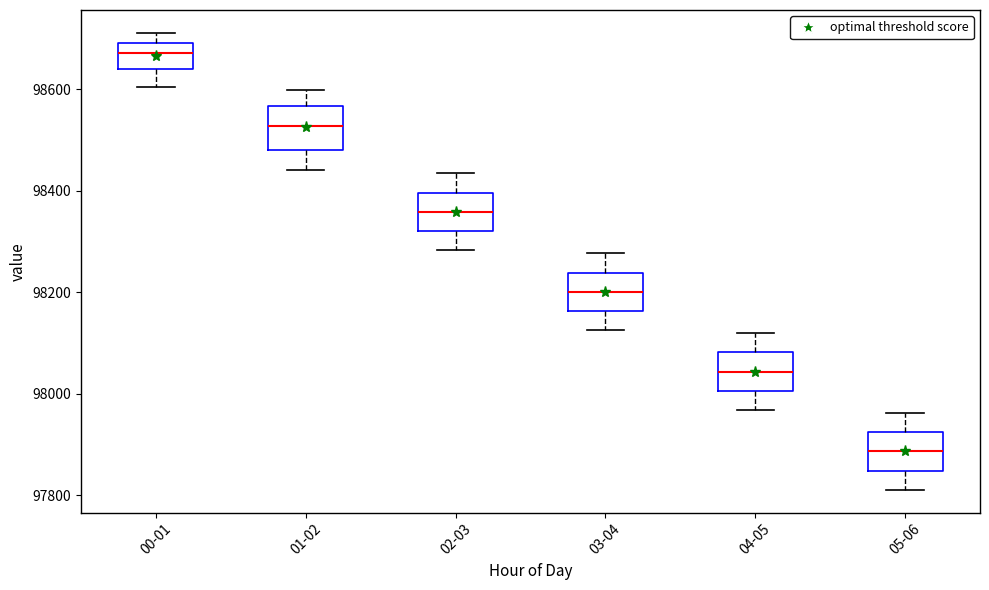

Reading left to right, transcribe this box plot: for each box, give where its median line is, the range the box spans, and where its two whiskers end, as read against the y-axis. The values are not printed on the chart, so give them approximately, as read against the axis.

00-01: median 98680, box 98640 to 98700, whiskers 98600 to 98720
01-02: median 98520, box 98480 to 98560, whiskers 98440 to 98600
02-03: median 98360, box 98320 to 98400, whiskers 98280 to 98440
03-04: median 98200, box 98160 to 98240, whiskers 98120 to 98280
04-05: median 98040, box 98000 to 98080, whiskers 97960 to 98120
05-06: median 97880, box 97840 to 97920, whiskers 97820 to 97960